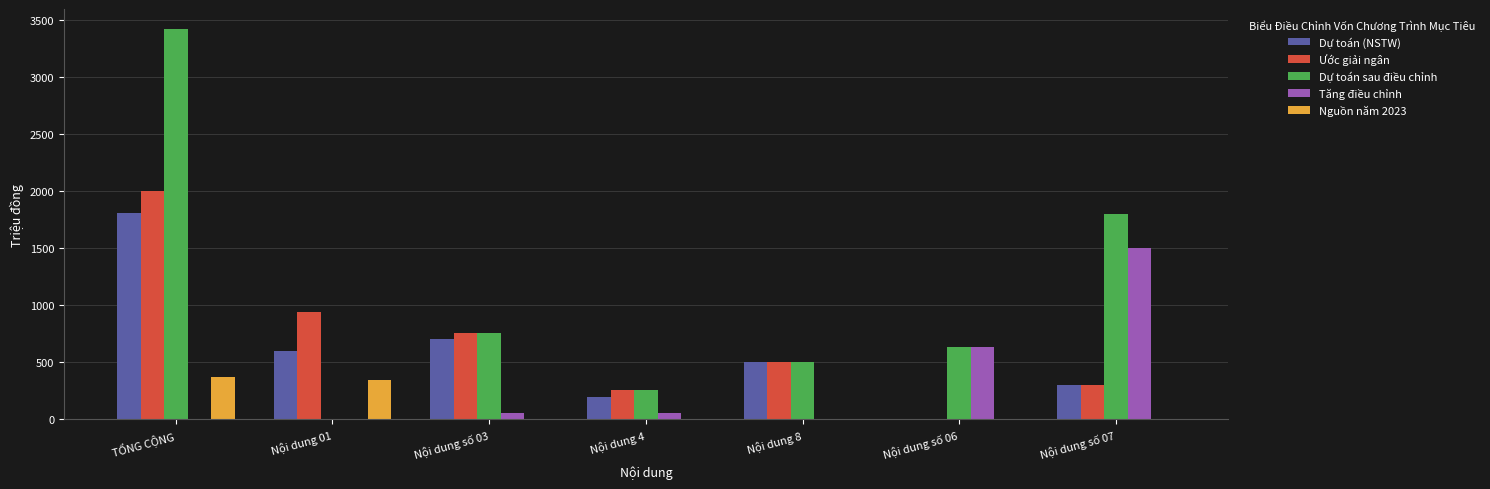

True or false: Dự toán (NSTW) has a value of 253.9 at Nội dung 8.

False